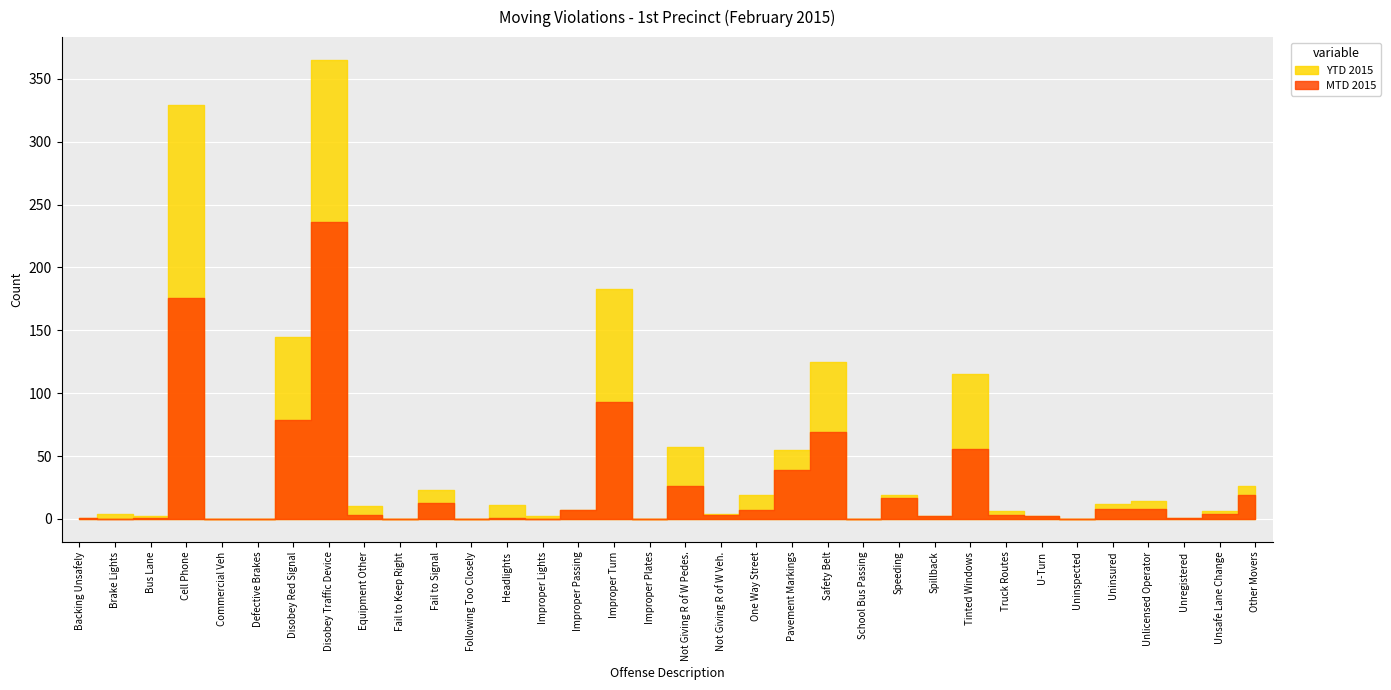

Where does the YTD 2015 series first go above 7?

Cell Phone